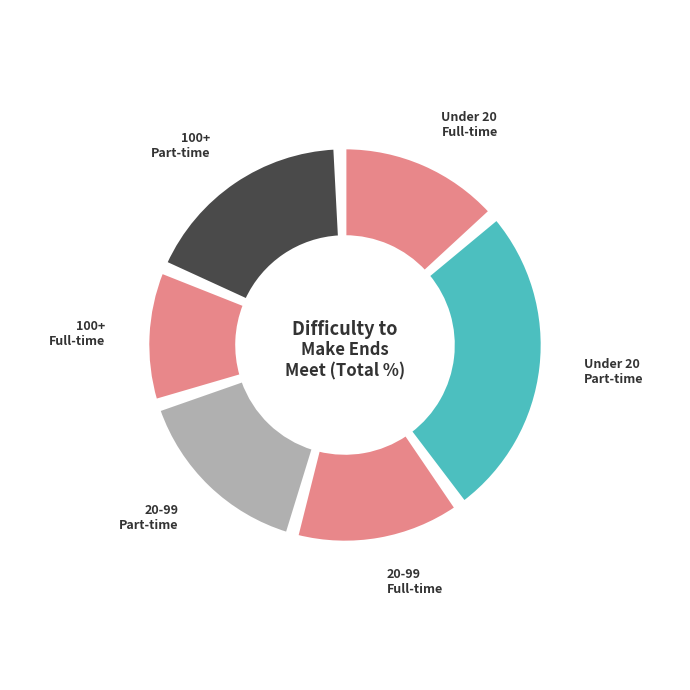

Count the number of slices in the pie.

6